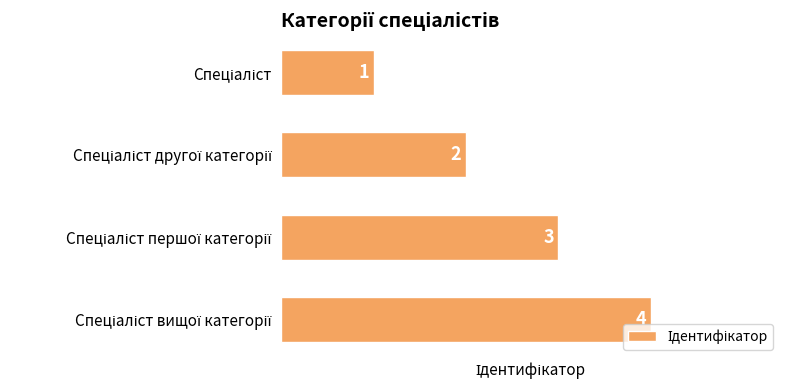

What is the value of the 4th bar from the top?

4